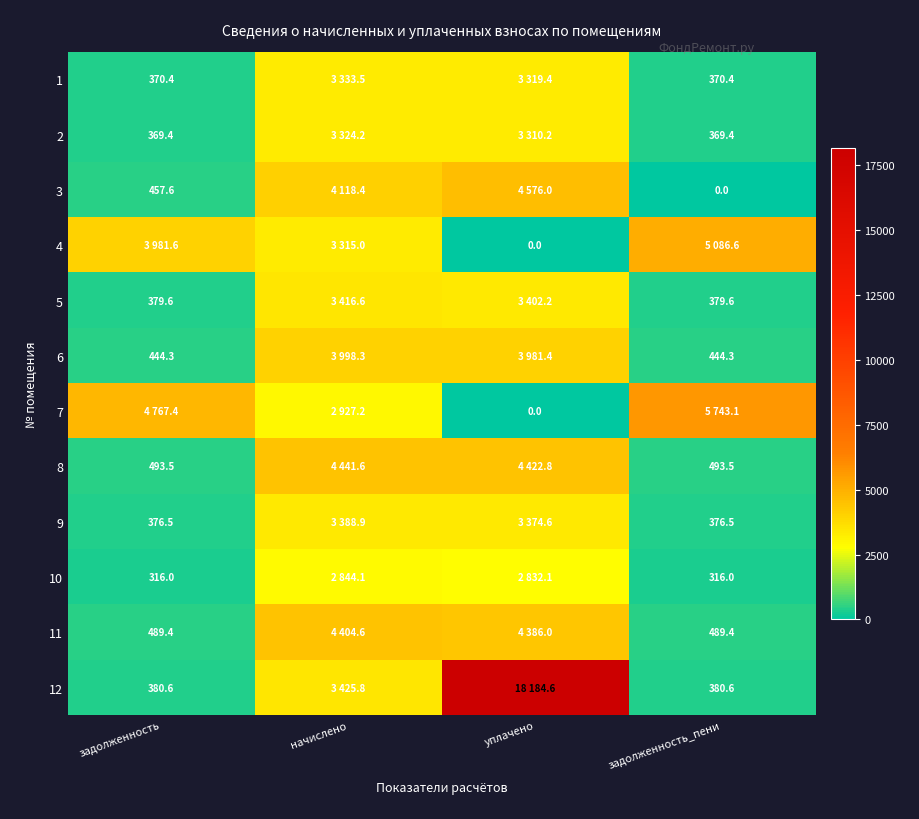

What is the difference between the 3 values at начислено and задолженность?

3660.8